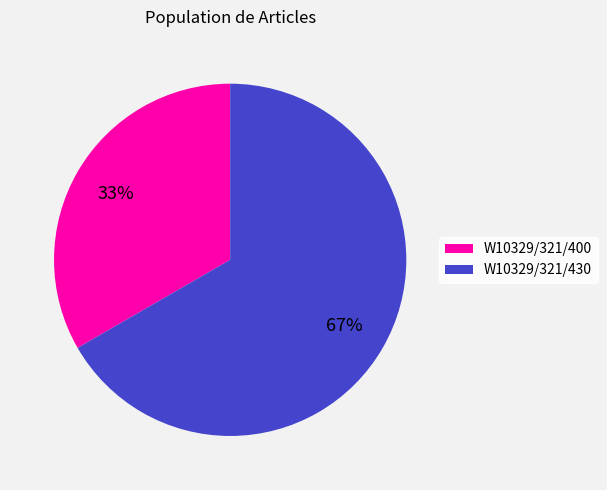

Do W10329/321/400 and W10329/321/430 together represent more than half of the pie?

Yes